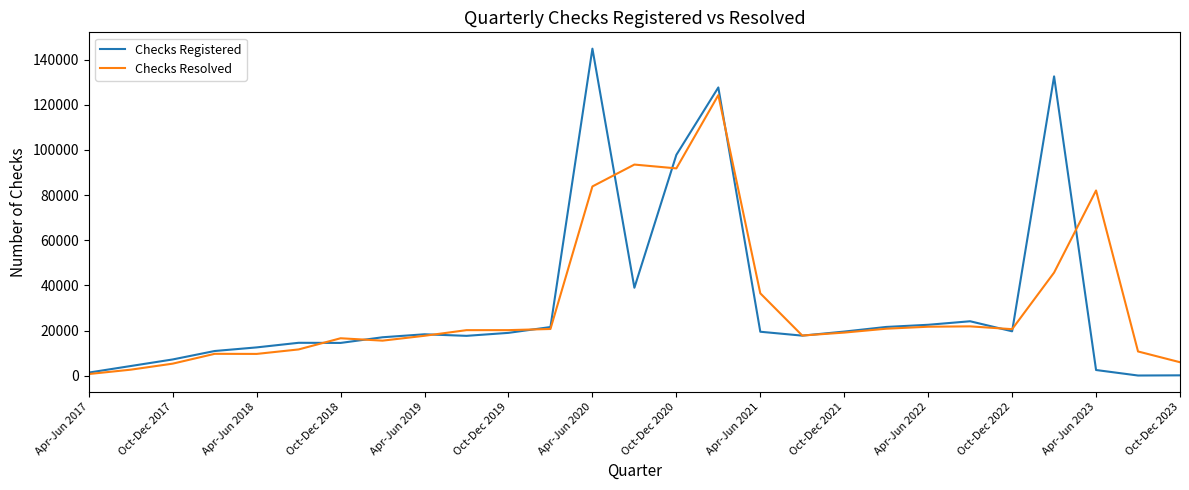

What is the maximum value shown in the chart?

144890